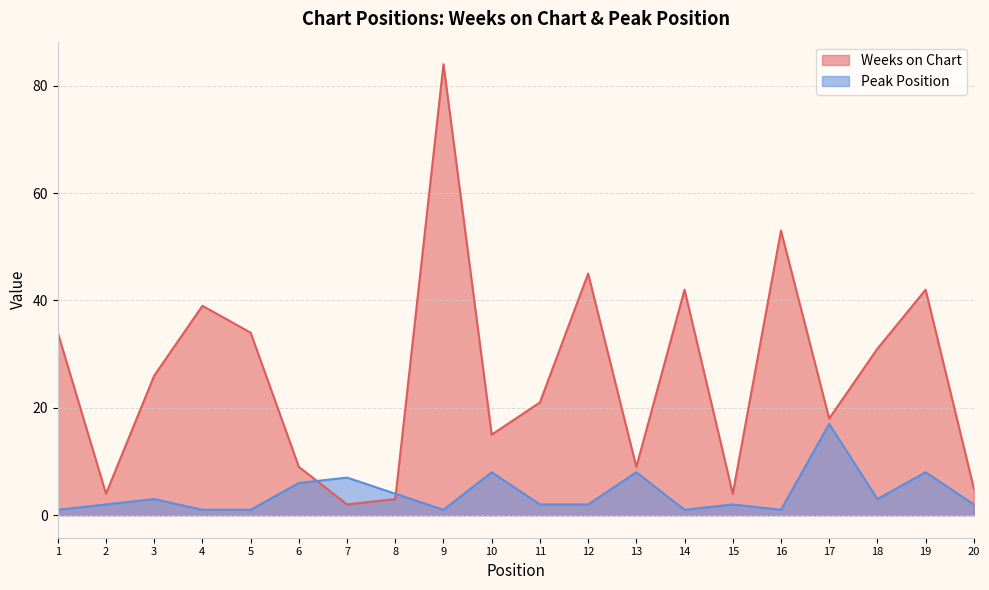

List the series in order of their overall mean, lowest first.

Peak Position, Weeks on Chart